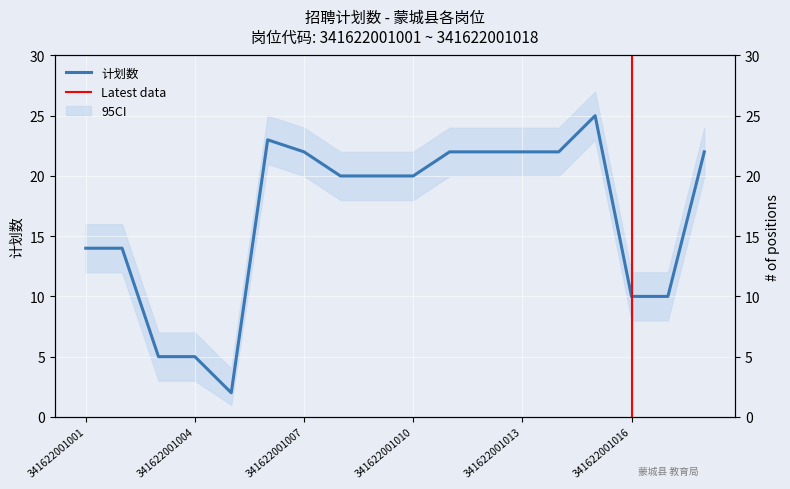

True or false: the data shows 10 at 341622001016.

True